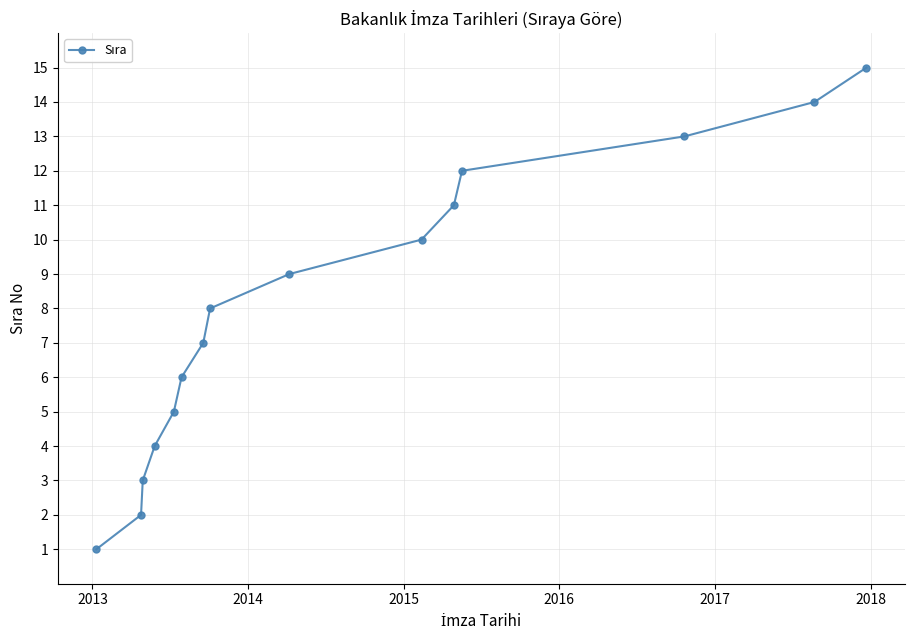

What is the average value?

8